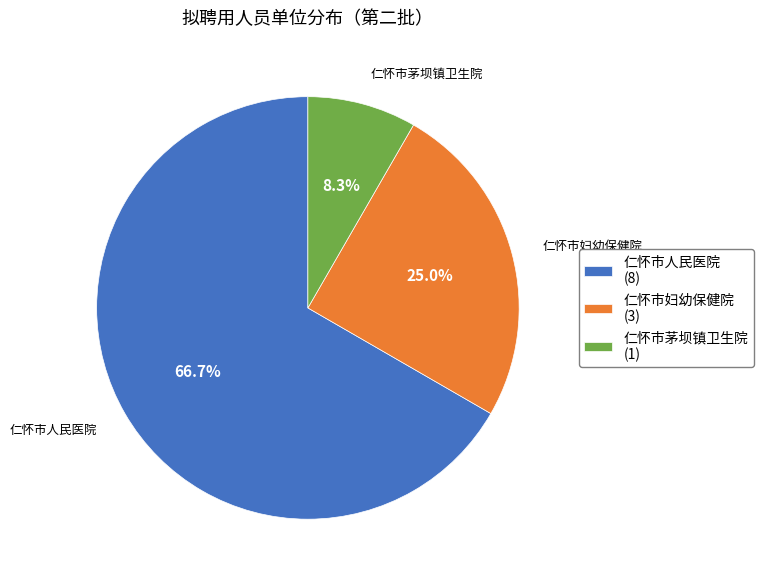

Does 仁怀市茅坝镇卫生院 represent more than half of the total?

No